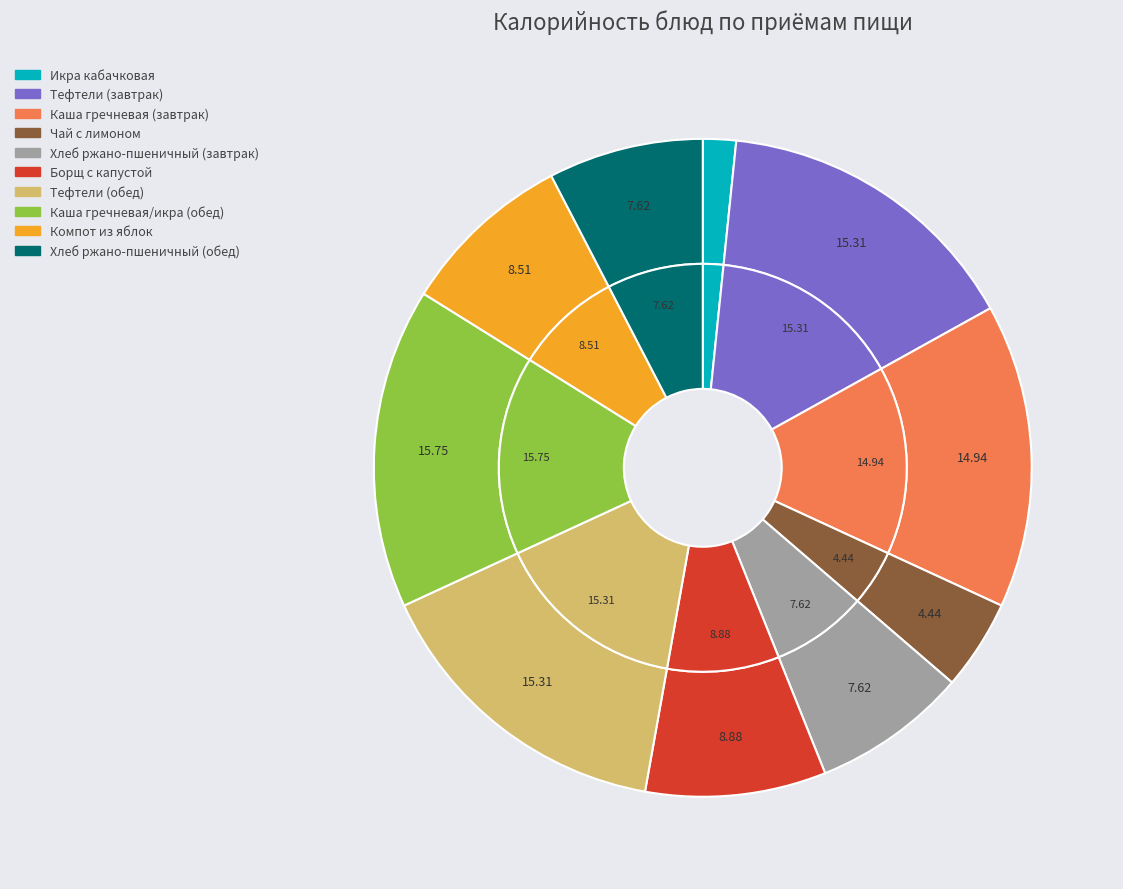

Is it true that Тефтели (обед) is 15% of the pie?

True